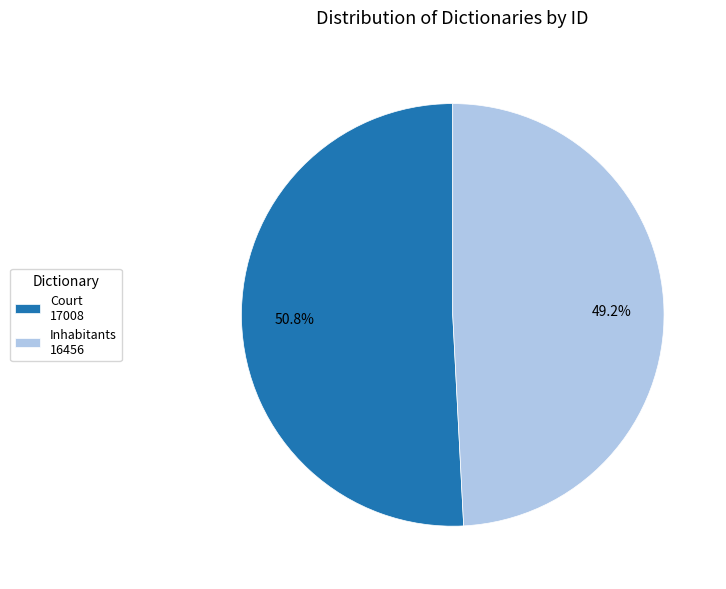

Rank the categories by value from highest to lowest.

Court 17008, Inhabitants 16456